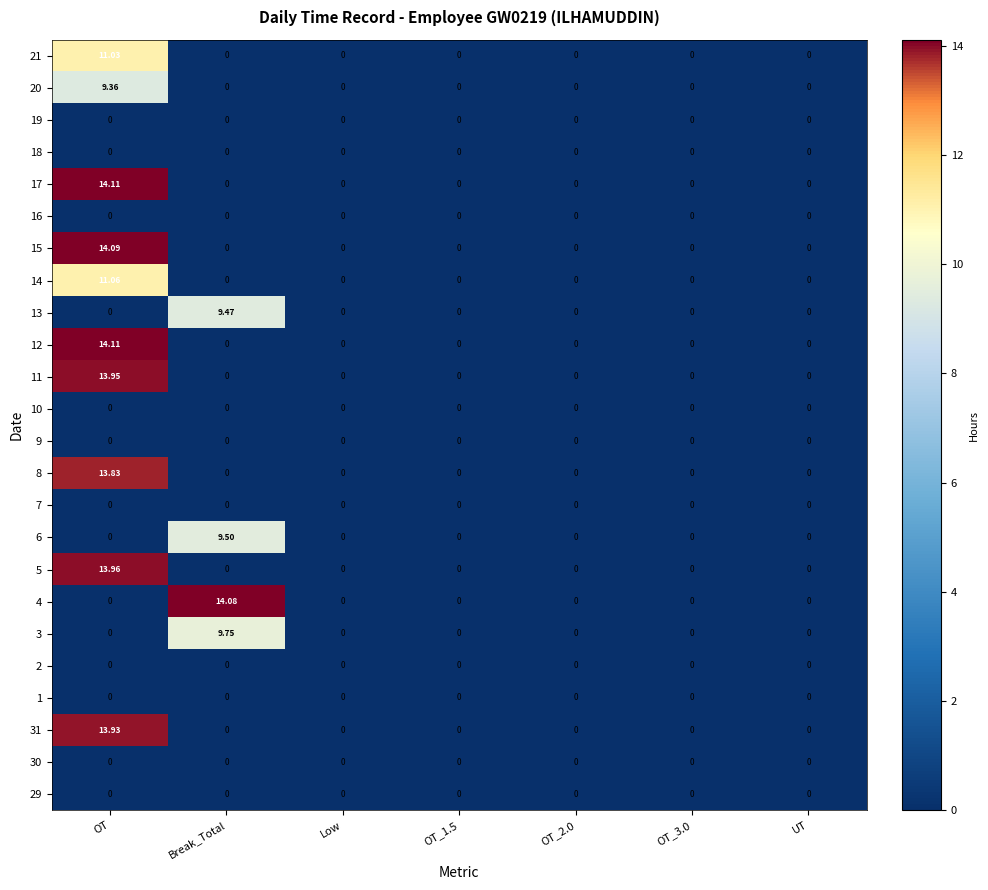

Which label corresponds to the largest value in the chart?

OT